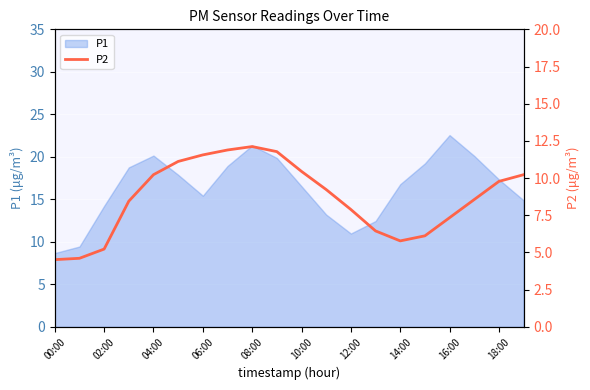

Approximately how many times larger is the value at 11 compared to 13?

1.4